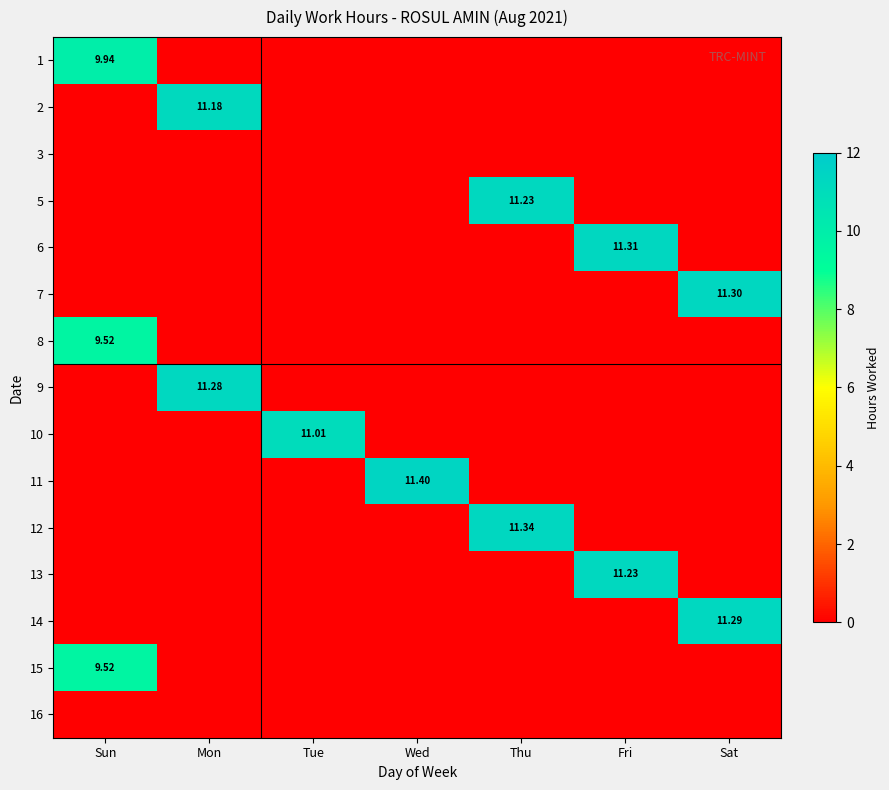

The 10 series shows 5.6 at Thu. True or false?

False